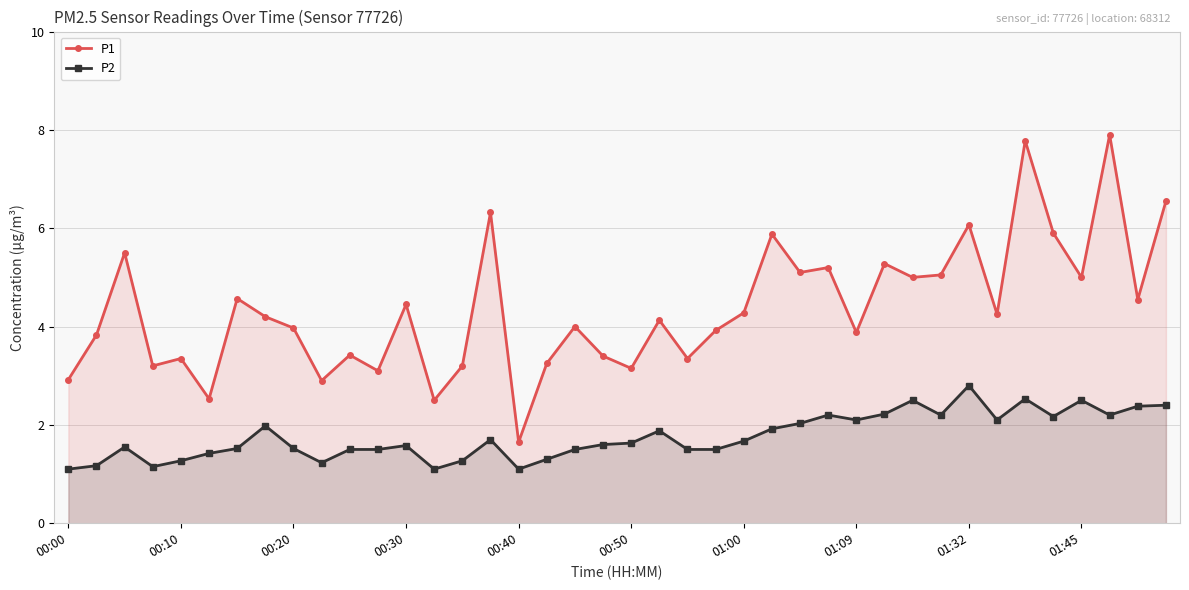

What are all the series names shown in the legend?

P1, P2